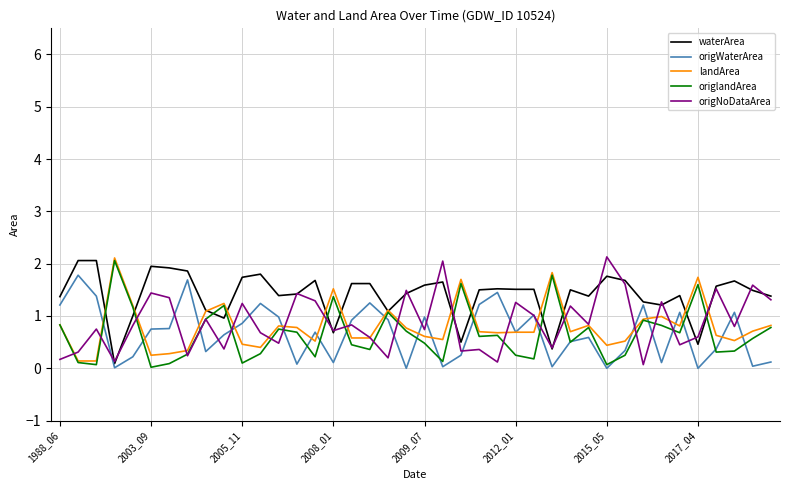

True or false: origlandArea has more than 1 points higher than both neighbors.

True